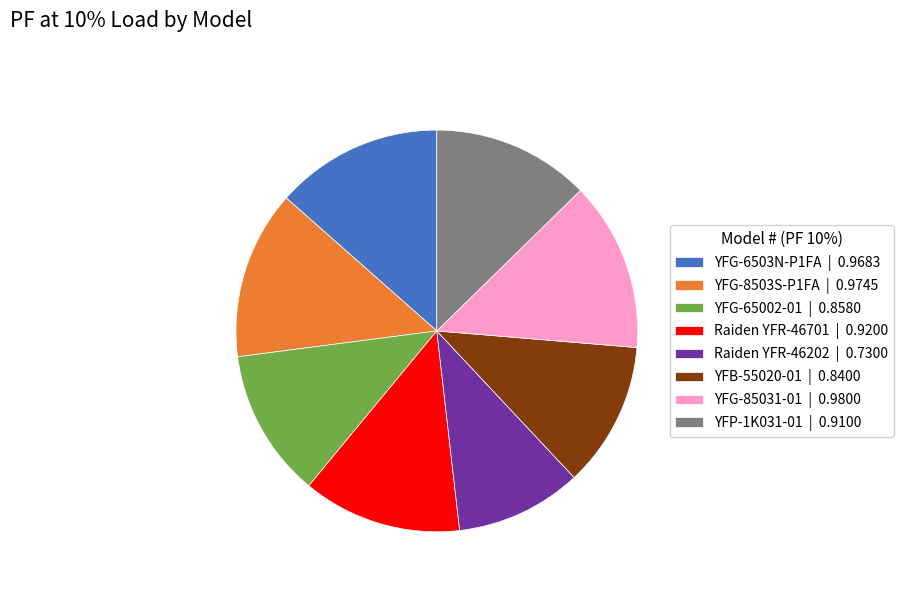

How many slices are in this pie chart?

8